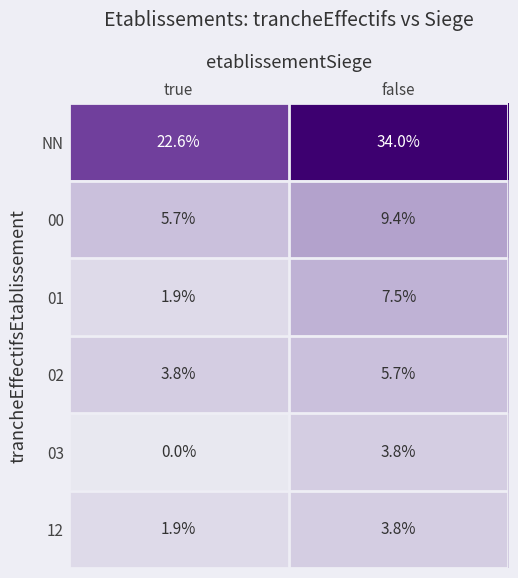

What is the sum of the 12 values at false and true?

5.7